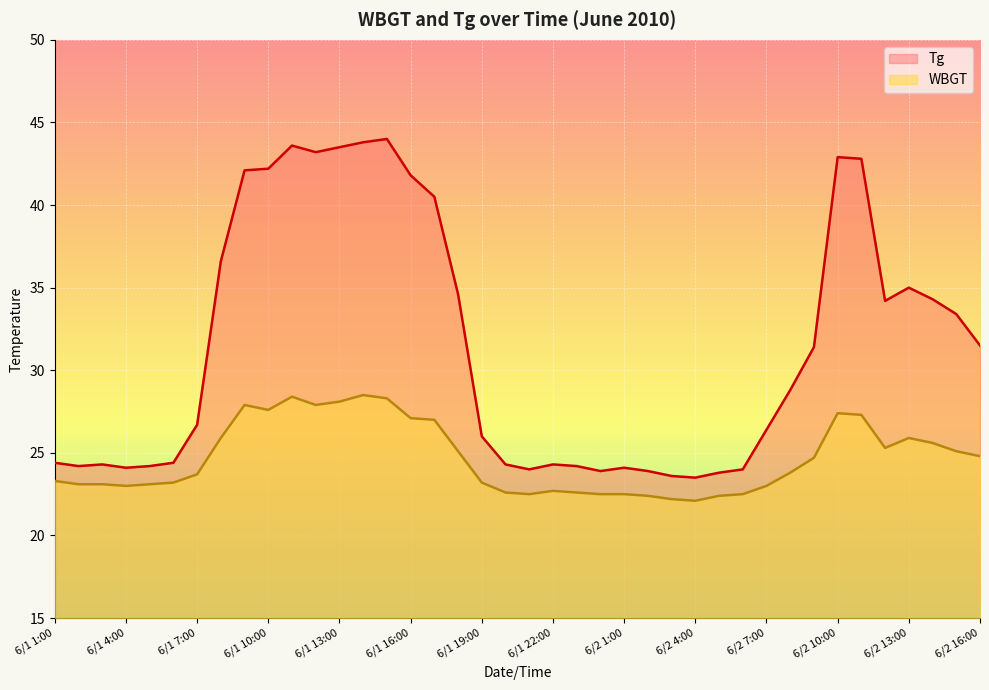

List the labels in order of WBGT value, smallest first.

6/2 4:00, 6/2 3:00, 6/2 2:00, 6/2 5:00, 6/1 21:00, 6/1 24:00, 6/2 1:00, 6/2 6:00, 6/1 20:00, 6/1 23:00, 6/1 22:00, 6/1 4:00, 6/2 7:00, 6/1 2:00, 6/1 3:00, 6/1 5:00, 6/1 6:00, 6/1 19:00, 6/1 1:00, 6/1 7:00, 6/2 8:00, 6/2 9:00, 6/2 16:00, 6/1 18:00, 6/2 15:00, 6/2 12:00, 6/2 14:00, 6/1 8:00, 6/2 13:00, 6/1 17:00, 6/1 16:00, 6/2 11:00, 6/2 10:00, 6/1 10:00, 6/1 9:00, 6/1 12:00, 6/1 13:00, 6/1 15:00, 6/1 11:00, 6/1 14:00